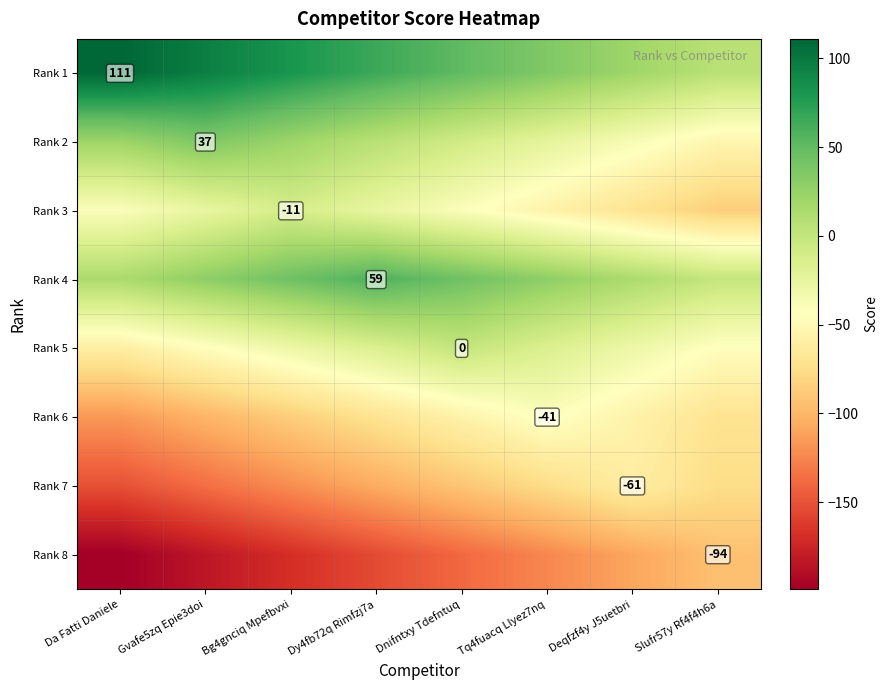

At which label does Rank 3 reach its minimum?

Slufr57y Rf4f4h6a